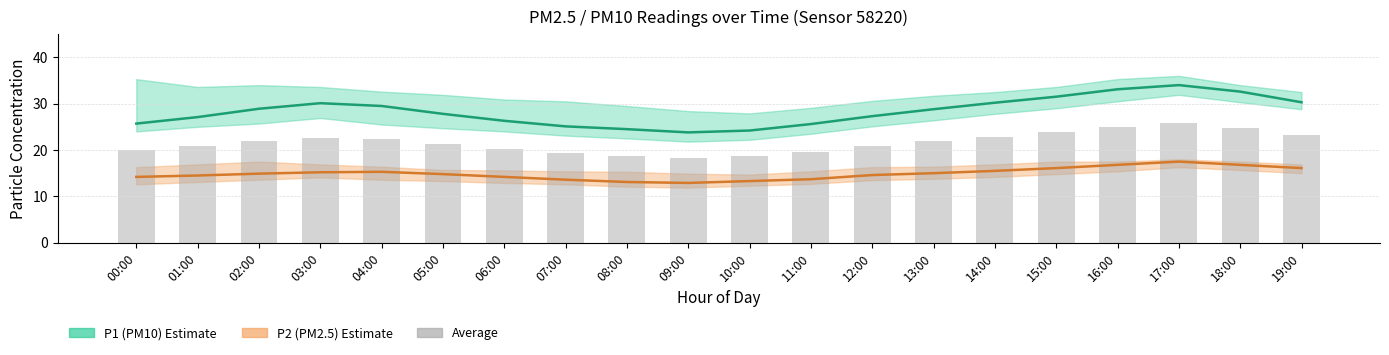

Which has a higher value, 17:00 or 08:00?

17:00